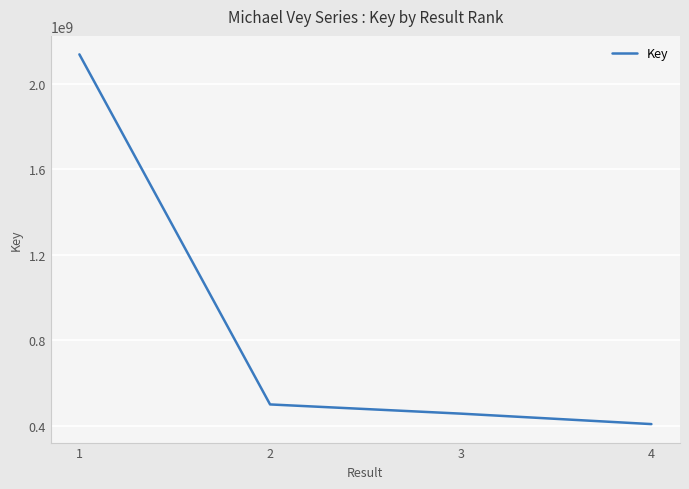

How many lines are shown in the chart?

1